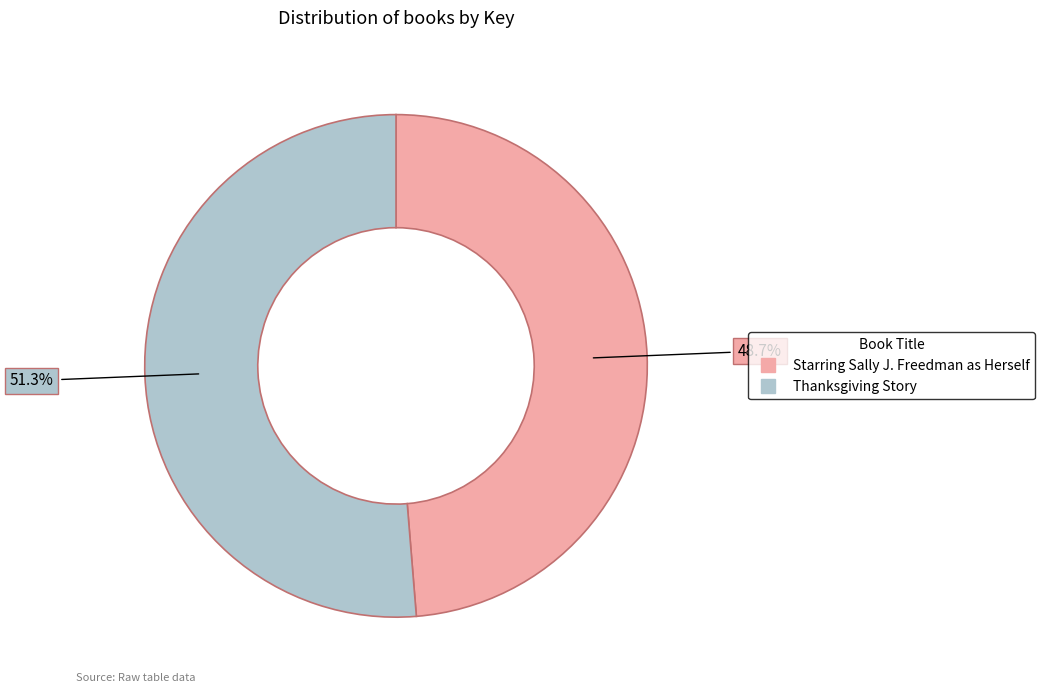

Combined, do Thanksgiving Story and Starring Sally J. Freedman as Herself account for over 50%?

Yes